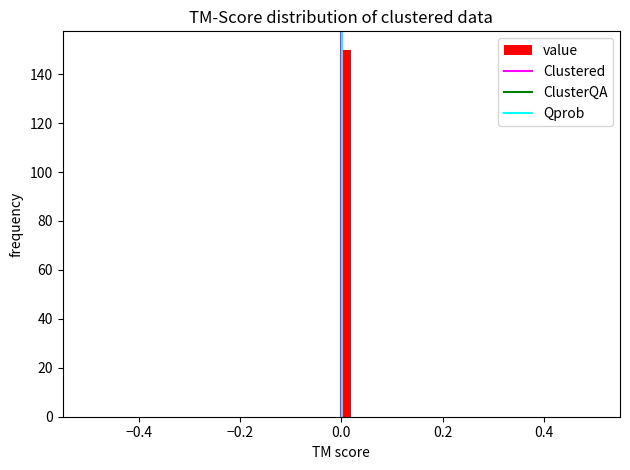

Around what value on the x-axis is the tallest bar? Give the approximate position of its centre, as read against the axis.

0.02